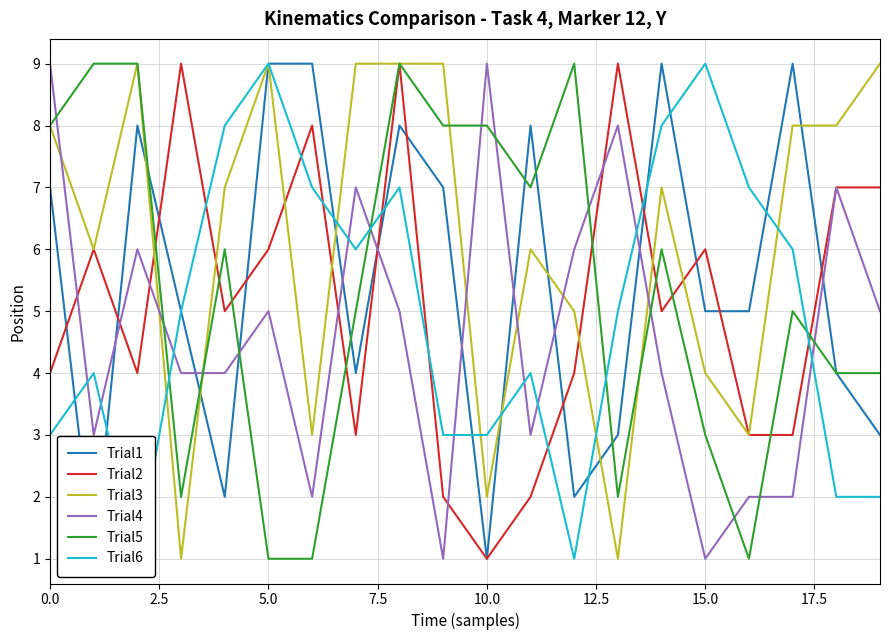

Which series has the widest spread of values?

Trial1